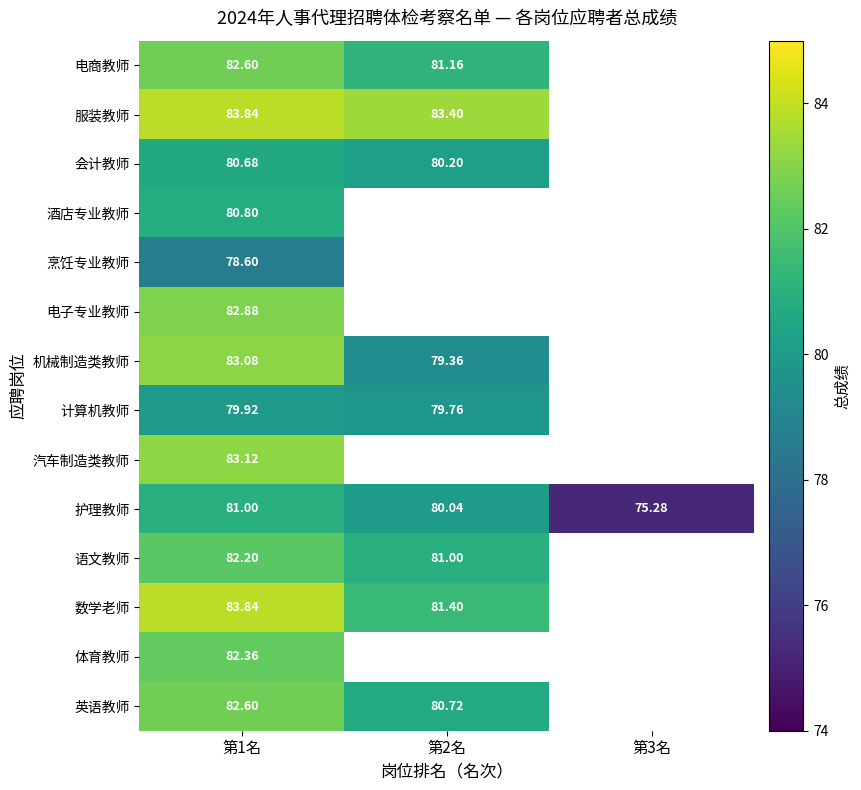

The value of 机械制造类教师 at 第2名 is 112.9. True or false?

False